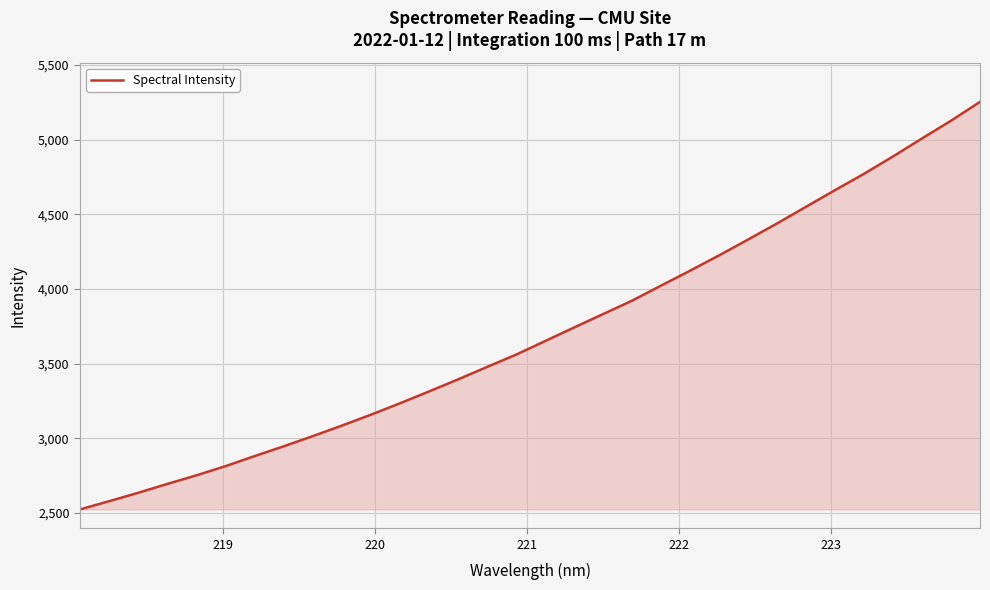

Does the chart have visible grid lines?

Yes